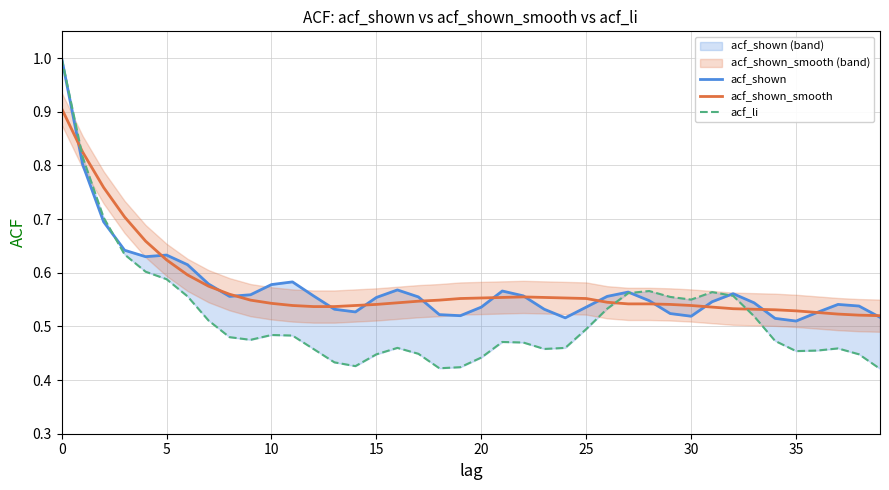

How many interior local peaks does the acf_li series have?

6